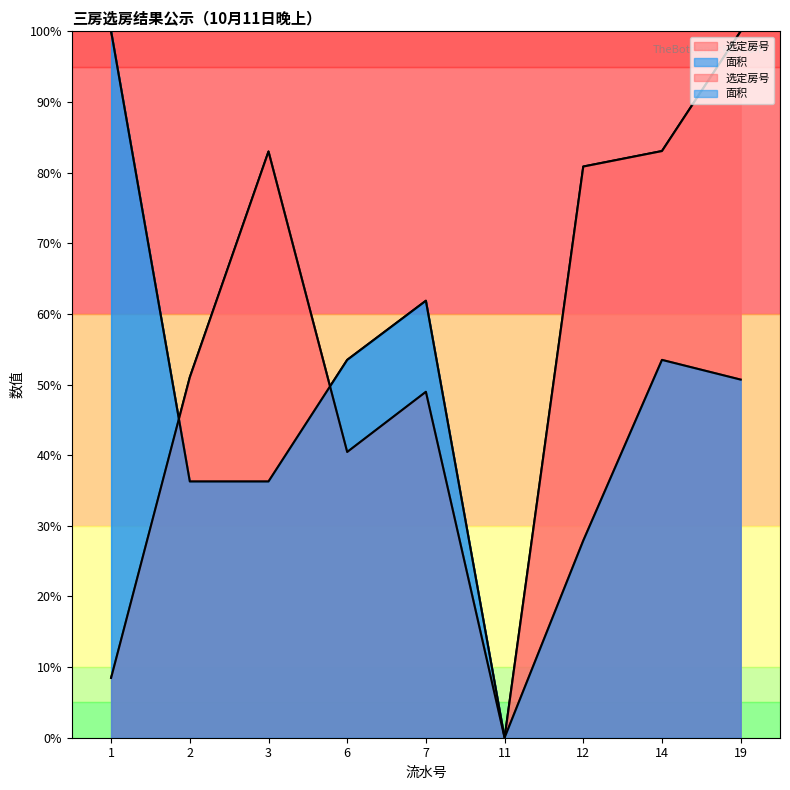

List the series in order of their peak value, lowest first.

选定房号, 面积